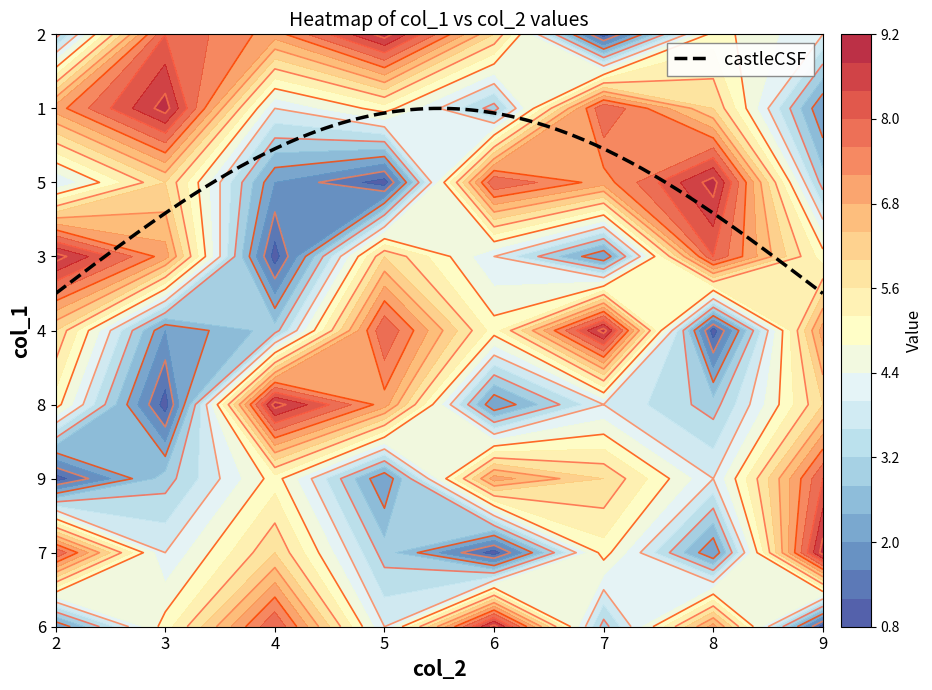

What is the average value of the 1 series?

6